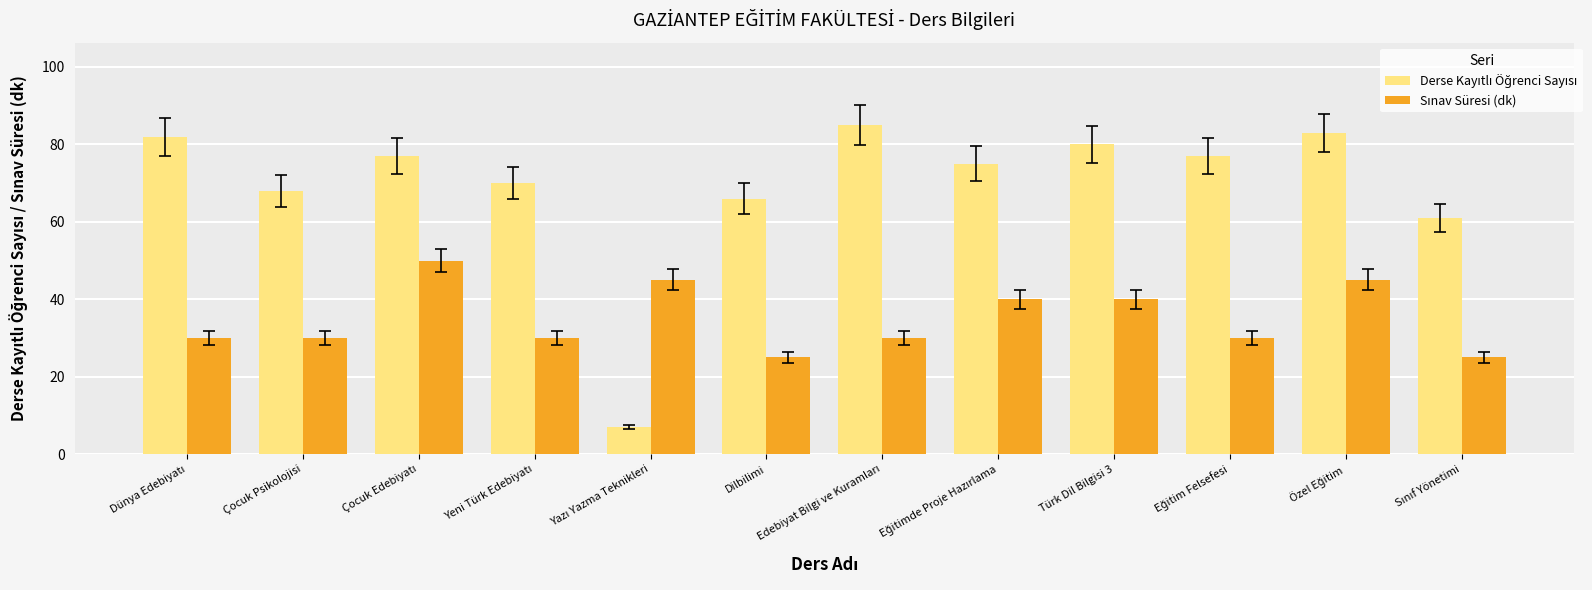

At how many categories does at least one series exceed 14?

12